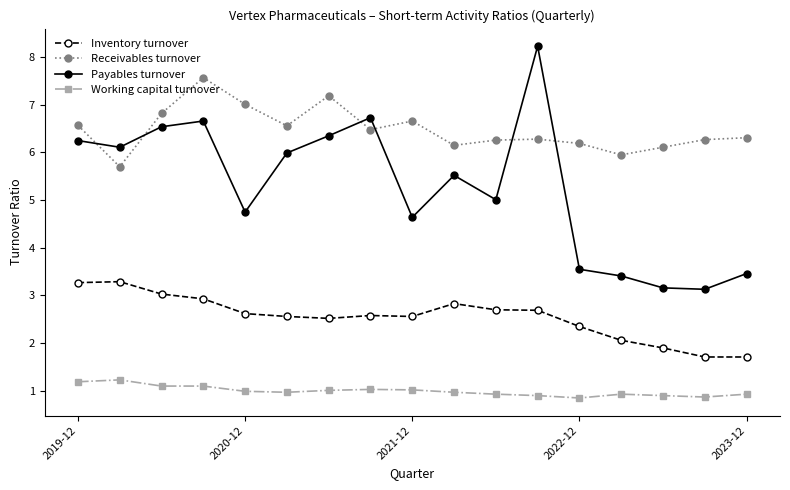

Which series has the widest spread of values?

Payables turnover